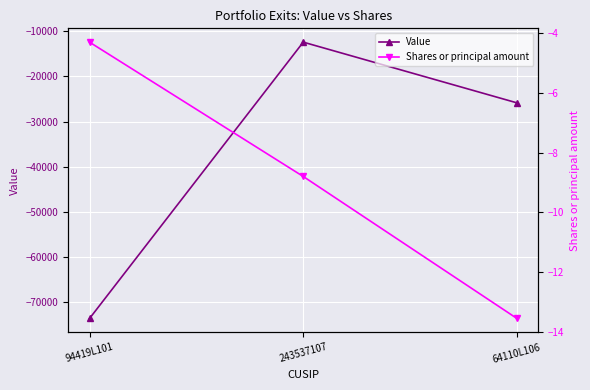

What position from the left is 243537107?

2